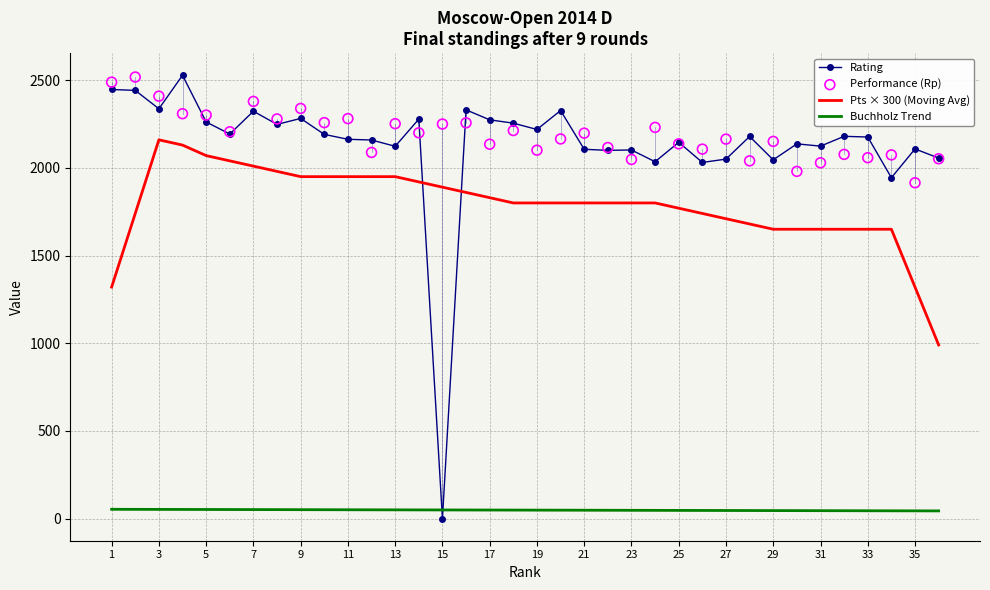

How many intersections are there between Buchholz Trend and Rating?

2